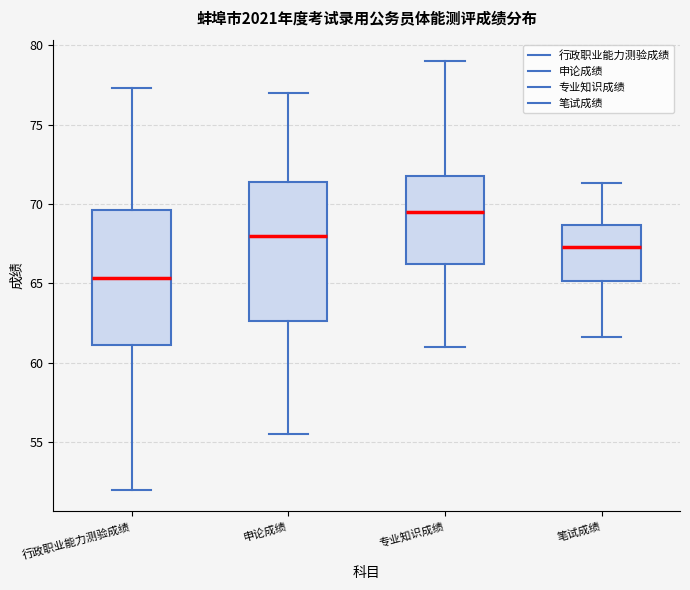

Where does the upper whisker of the box for 申论成绩 end on the y-axis? The values are not printed on the chart, so give them approximately, as read against the axis.

77.0